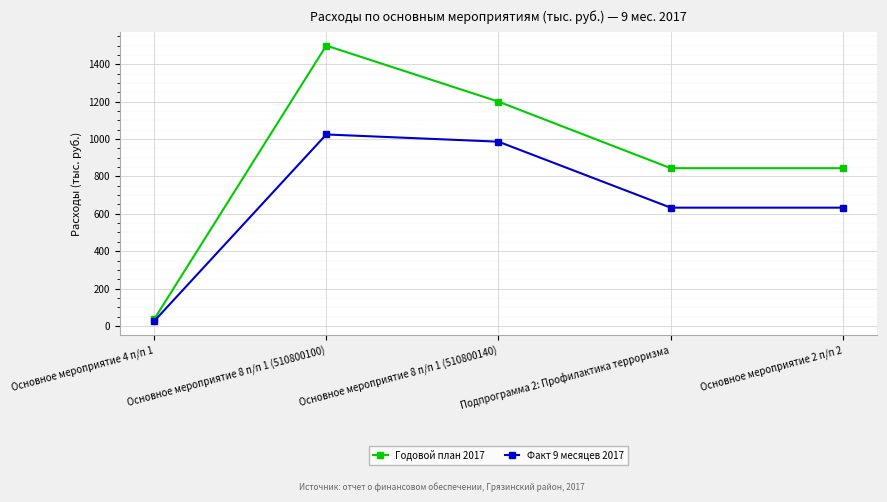

List the series in order of their overall mean, highest first.

Годовой план 2017, Факт 9 месяцев 2017